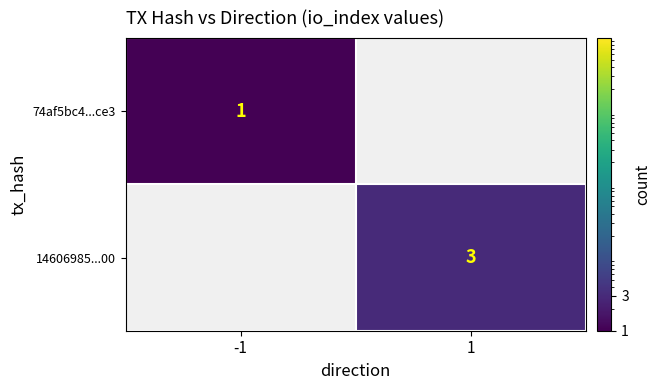

The 14606985...00 series shows 3 at 1. True or false?

True